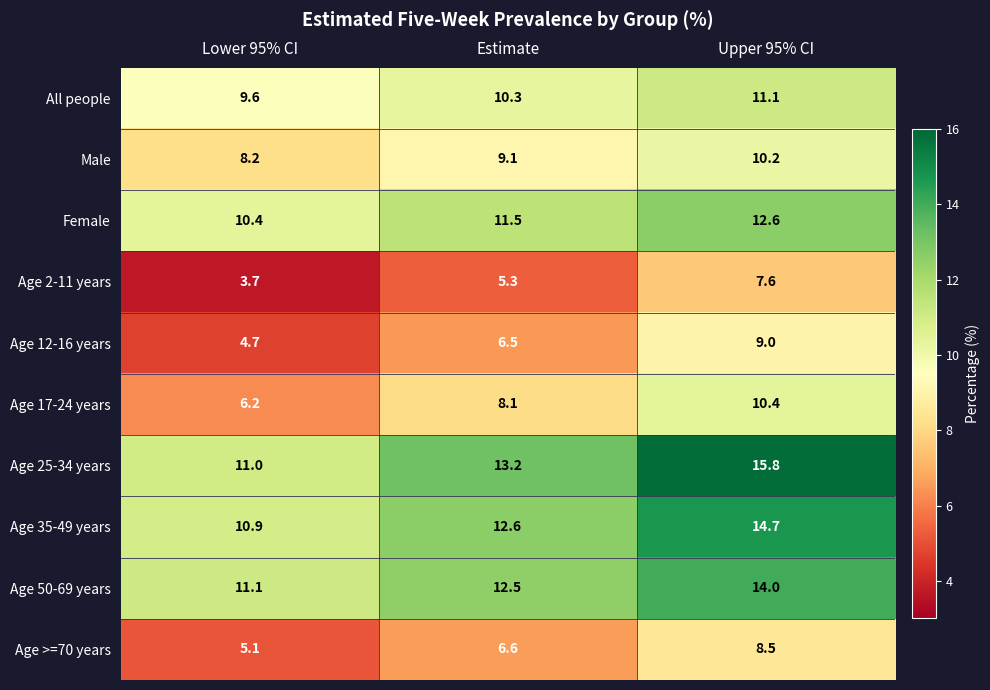

Which category has the highest value across all series?

Upper 95% CI